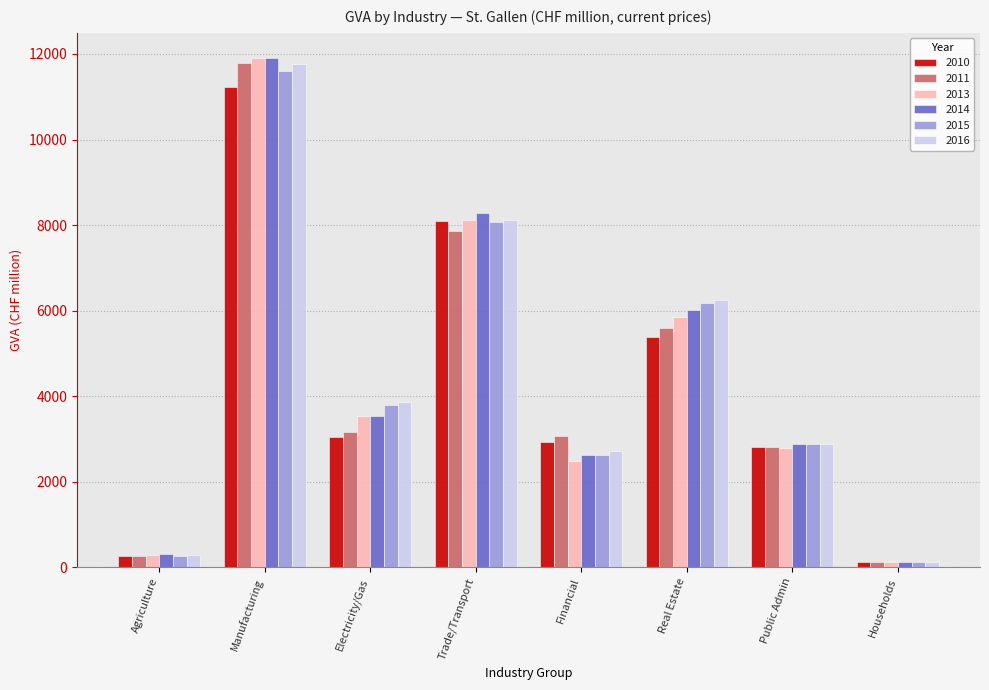

What value does the 2015 series have at Manufacturing?

11597.2